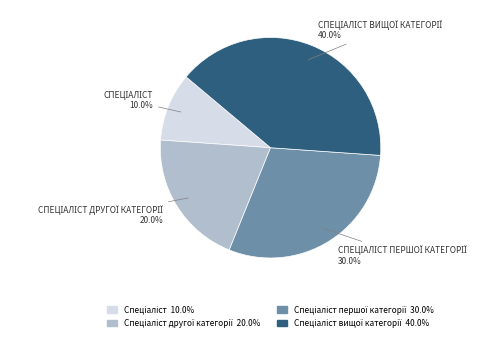

Is there any slice that represents more than half of the pie?

No